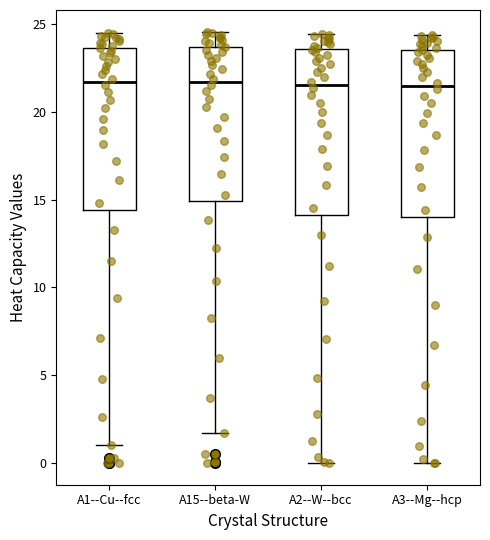

Reading left to right, transcribe this box plot: for each box, give where its median line is, the range the box spans, and where its two whiskers end, as read against the y-axis. The values are not printed on the chart, so give them approximately, as read against the axis.

A1--Cu--fcc: median 21.5, box 14.5 to 23.5, whiskers 1.0 to 24.5
A15--beta-W: median 21.5, box 15.0 to 23.5, whiskers 1.5 to 24.5
A2--W--bcc: median 21.5, box 14.0 to 23.5, whiskers 0.0 to 24.5
A3--Mg--hcp: median 21.5, box 14.0 to 23.5, whiskers 0.0 to 24.5